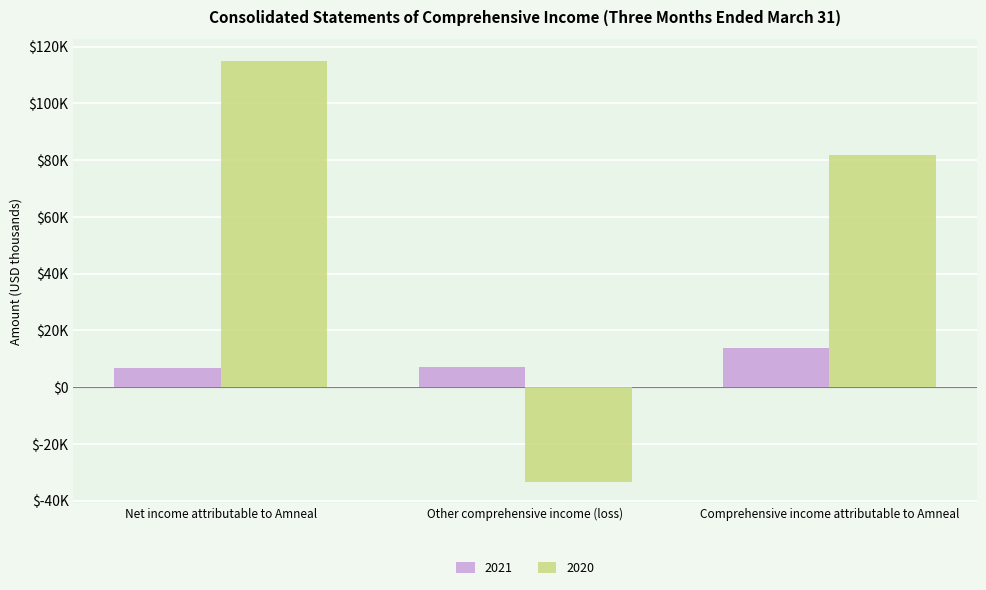

At which label is 2021 closest to 10258?

Other comprehensive income (loss)